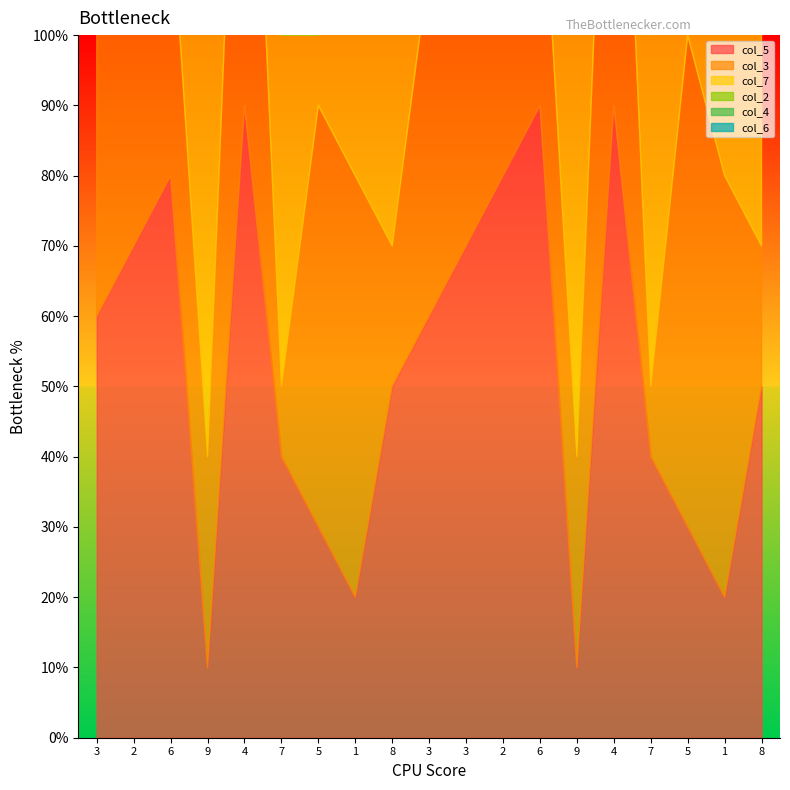

Is it true that col_2 equals 7 at 3?

True